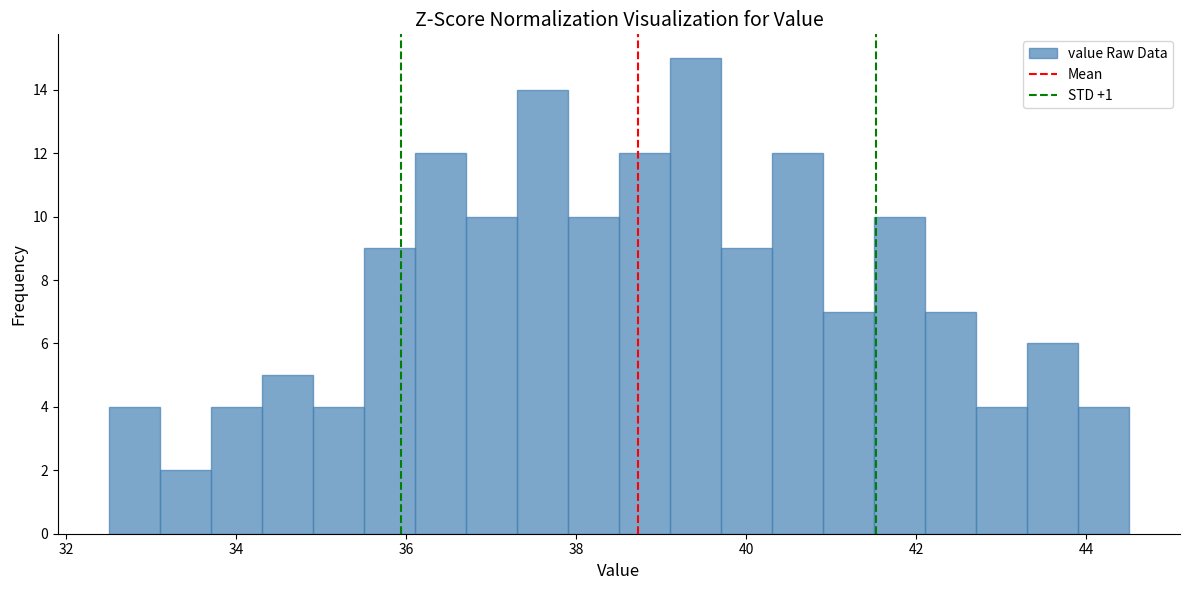

Read against the x-axis, roughly where is the centre of the tallest bar?

39.4